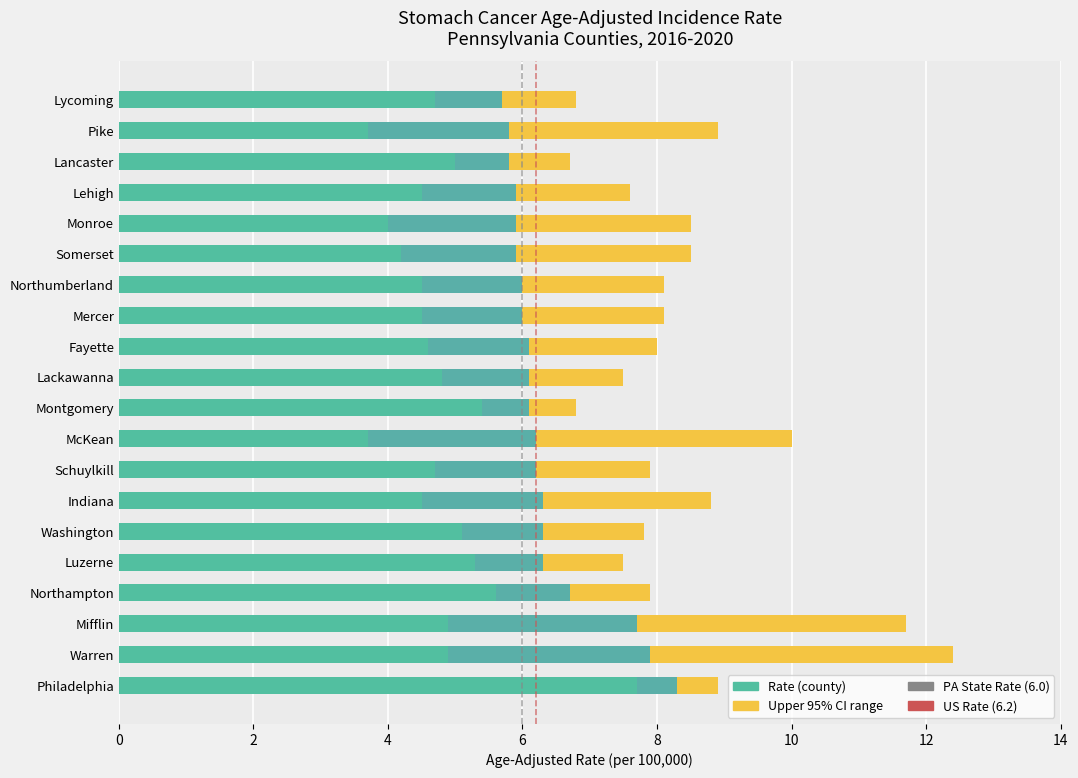

How many series are shown in this chart?

3